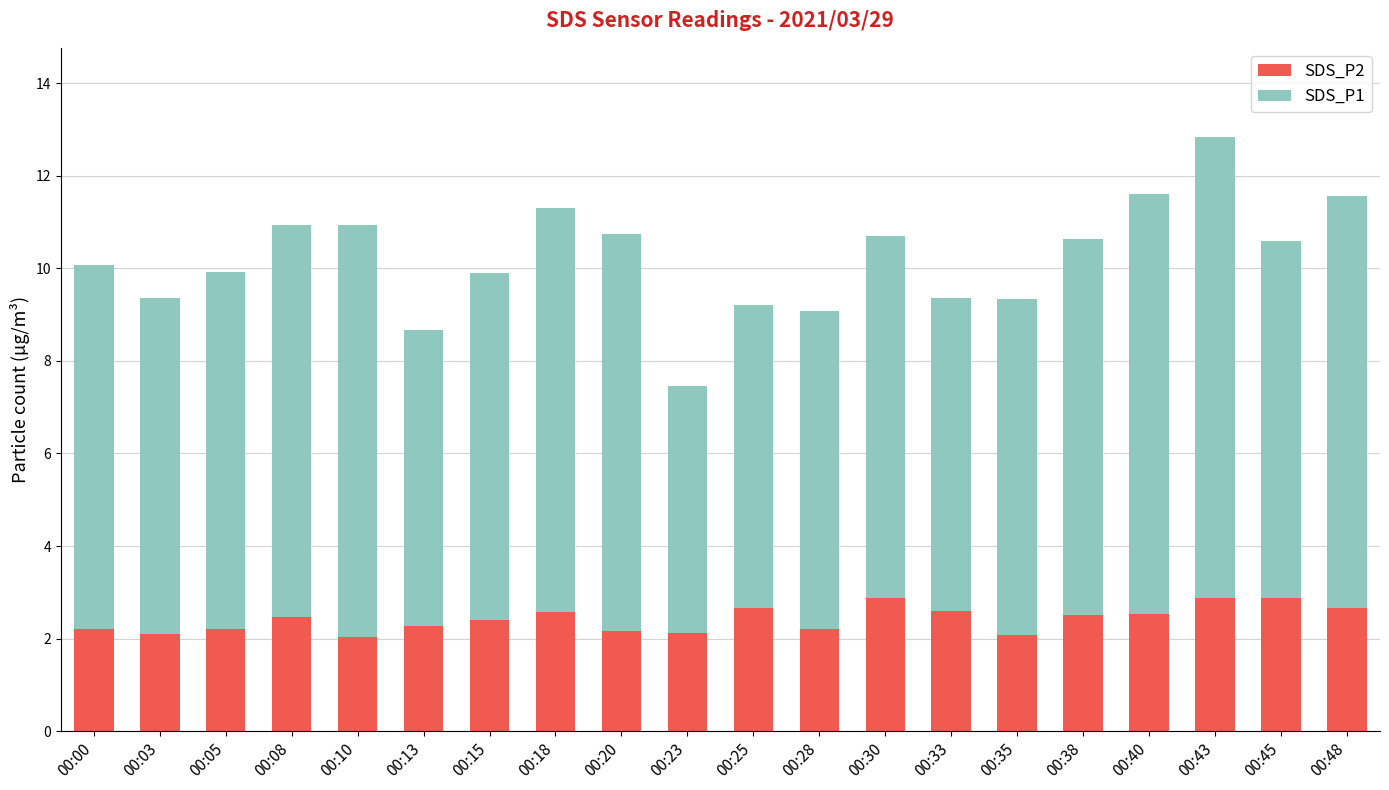

What is the lowest value of the SDS_P2 series?

2.0